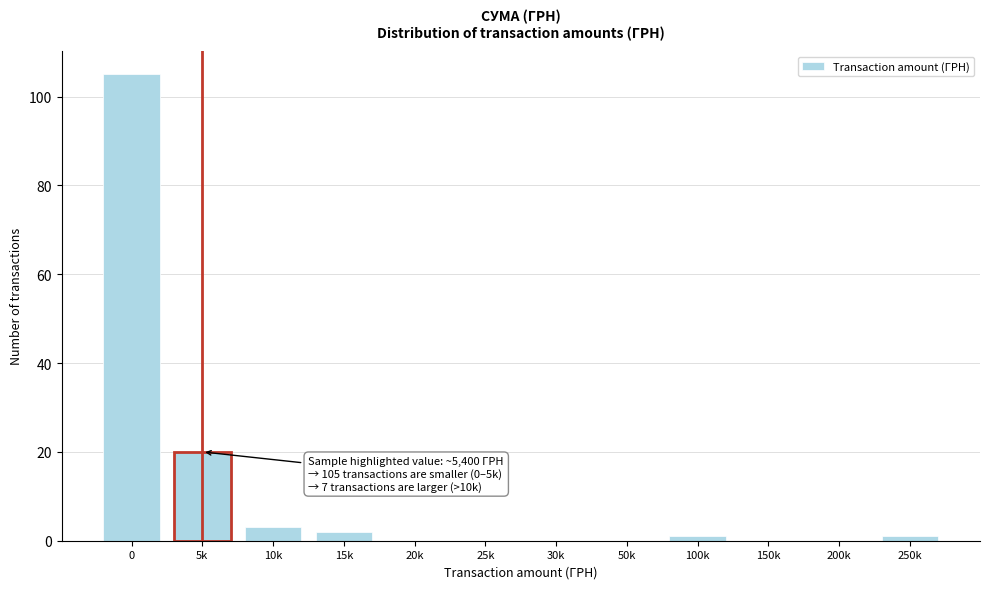

Reading right to left, what are all the values shown in this chart?

250k=1	200k=0	150k=0	100k=1	50k=0	30k=0	25k=0	20k=0	15k=2	10k=3	5k=20	0=105